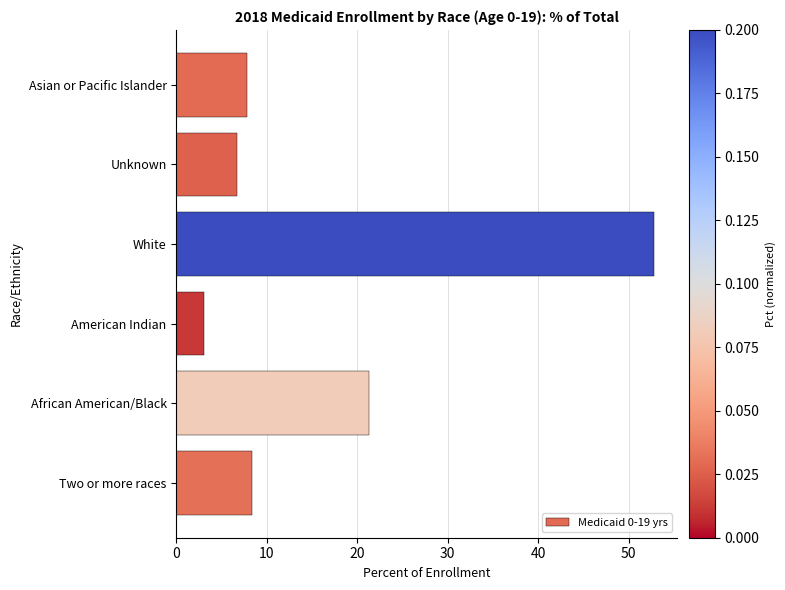

At which label is the value closest to 27?

African American/Black